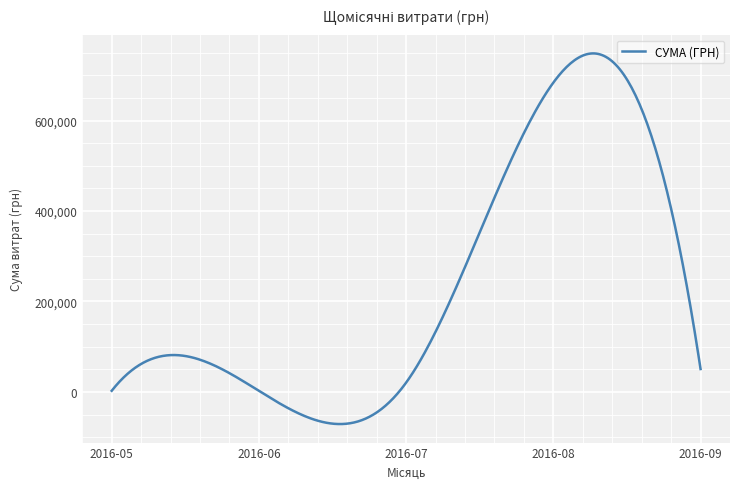

What is the greatest value displayed?

748308.8